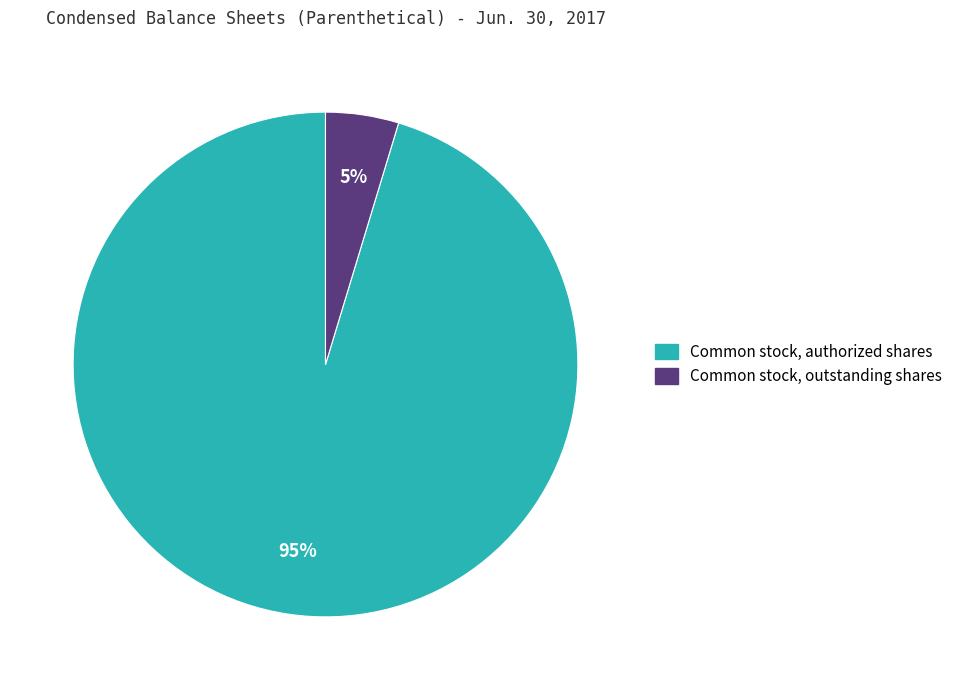

Combined, do Common stock, outstanding shares and Common stock, authorized shares account for over 50%?

Yes